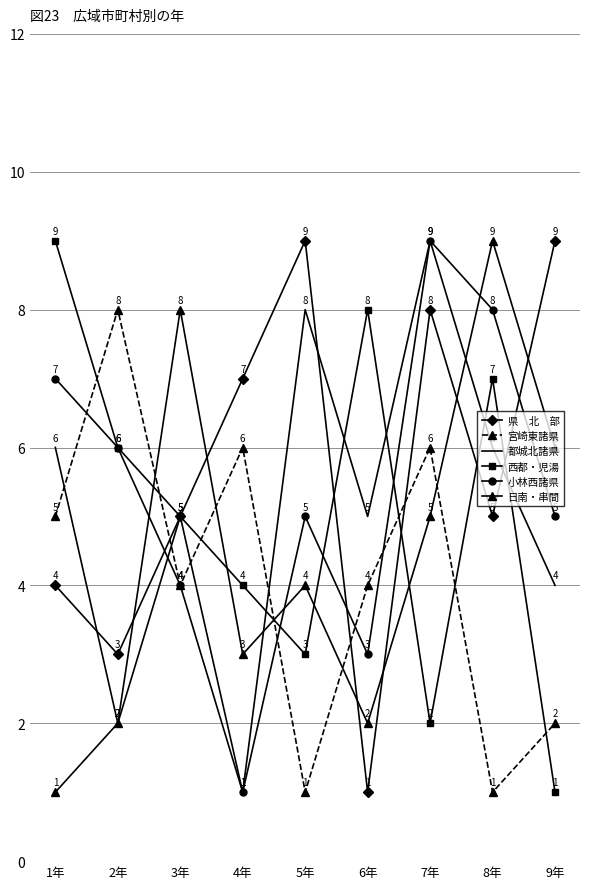

What is the difference between the highest and lowest values at 3年?

4